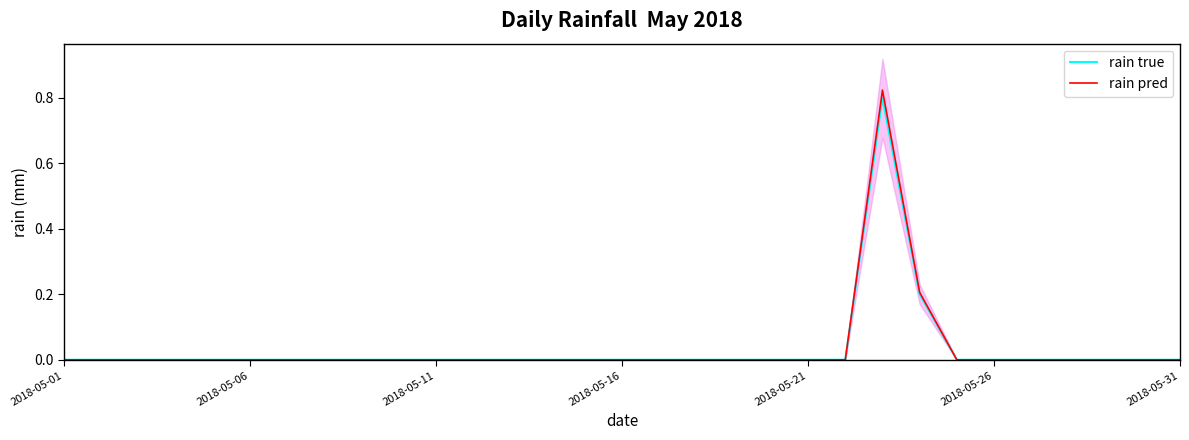

Is it true that rain pred equals 0.0 at 2018-05-11?

True